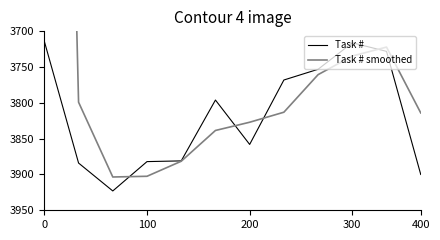

How many interior local peaks does the Task # series have?

2